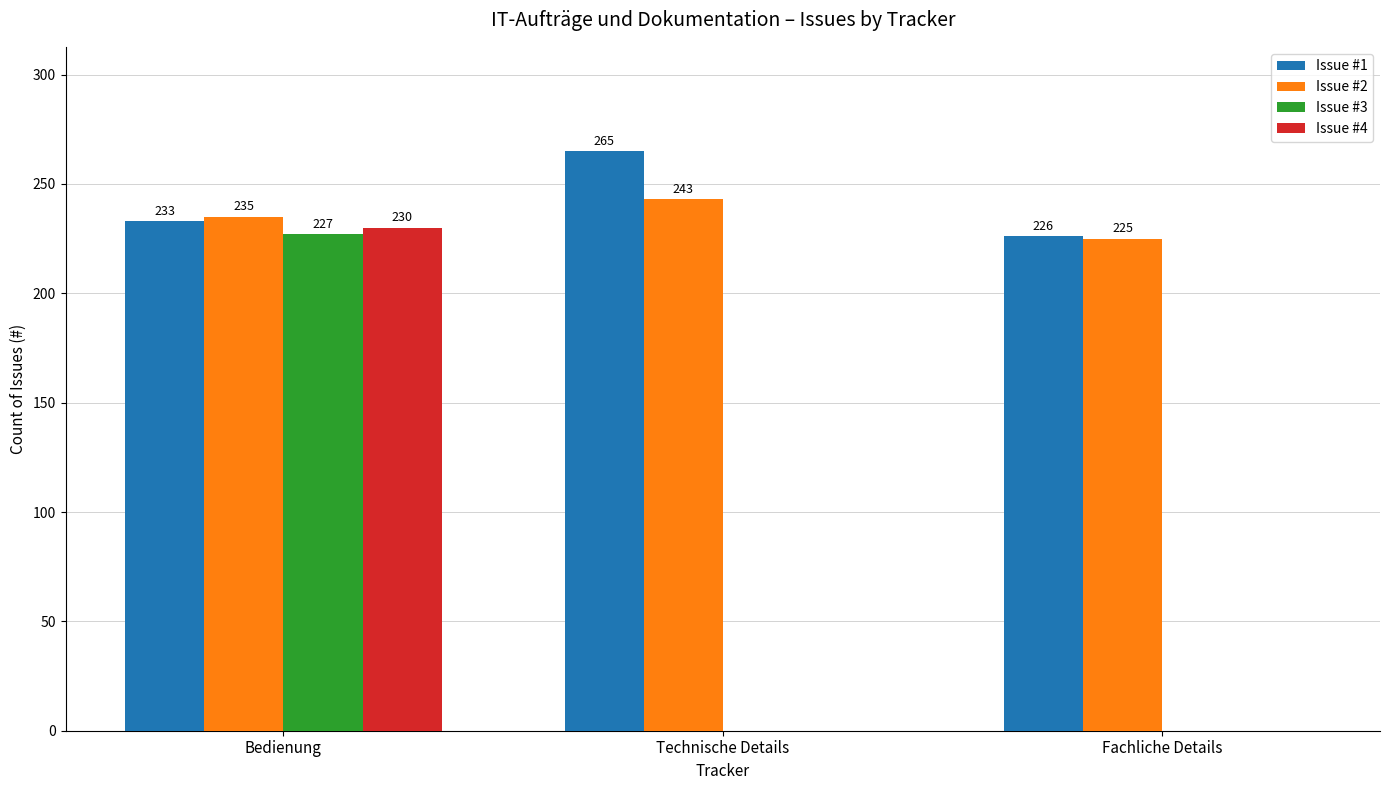

What is the total value across all series at Fachliche Details?

451